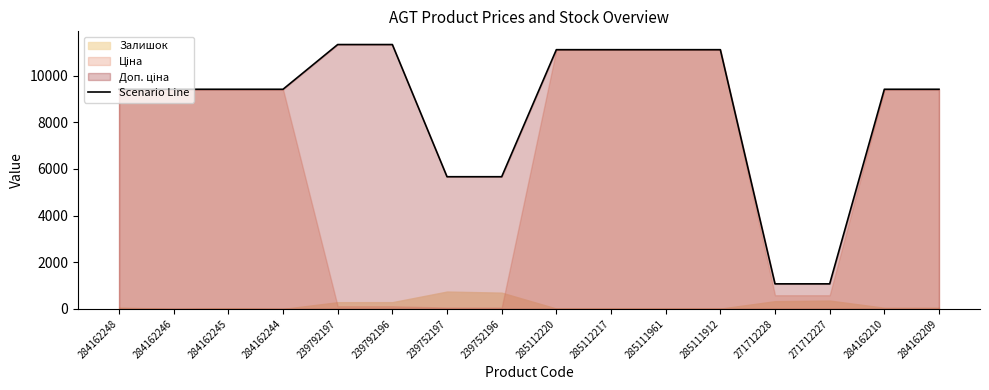

What is the ratio of the value at 285111961 to the value at 284162246?

1.2